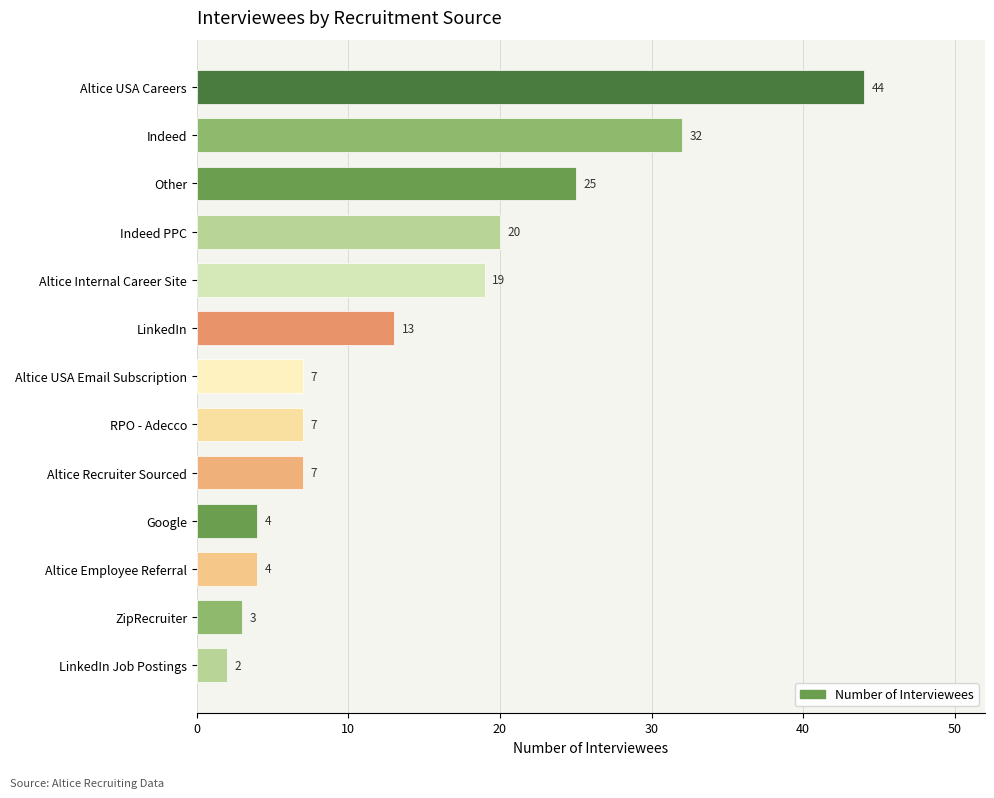

The chart shows a value of 3 at Altice Recruiter Sourced. True or false?

False